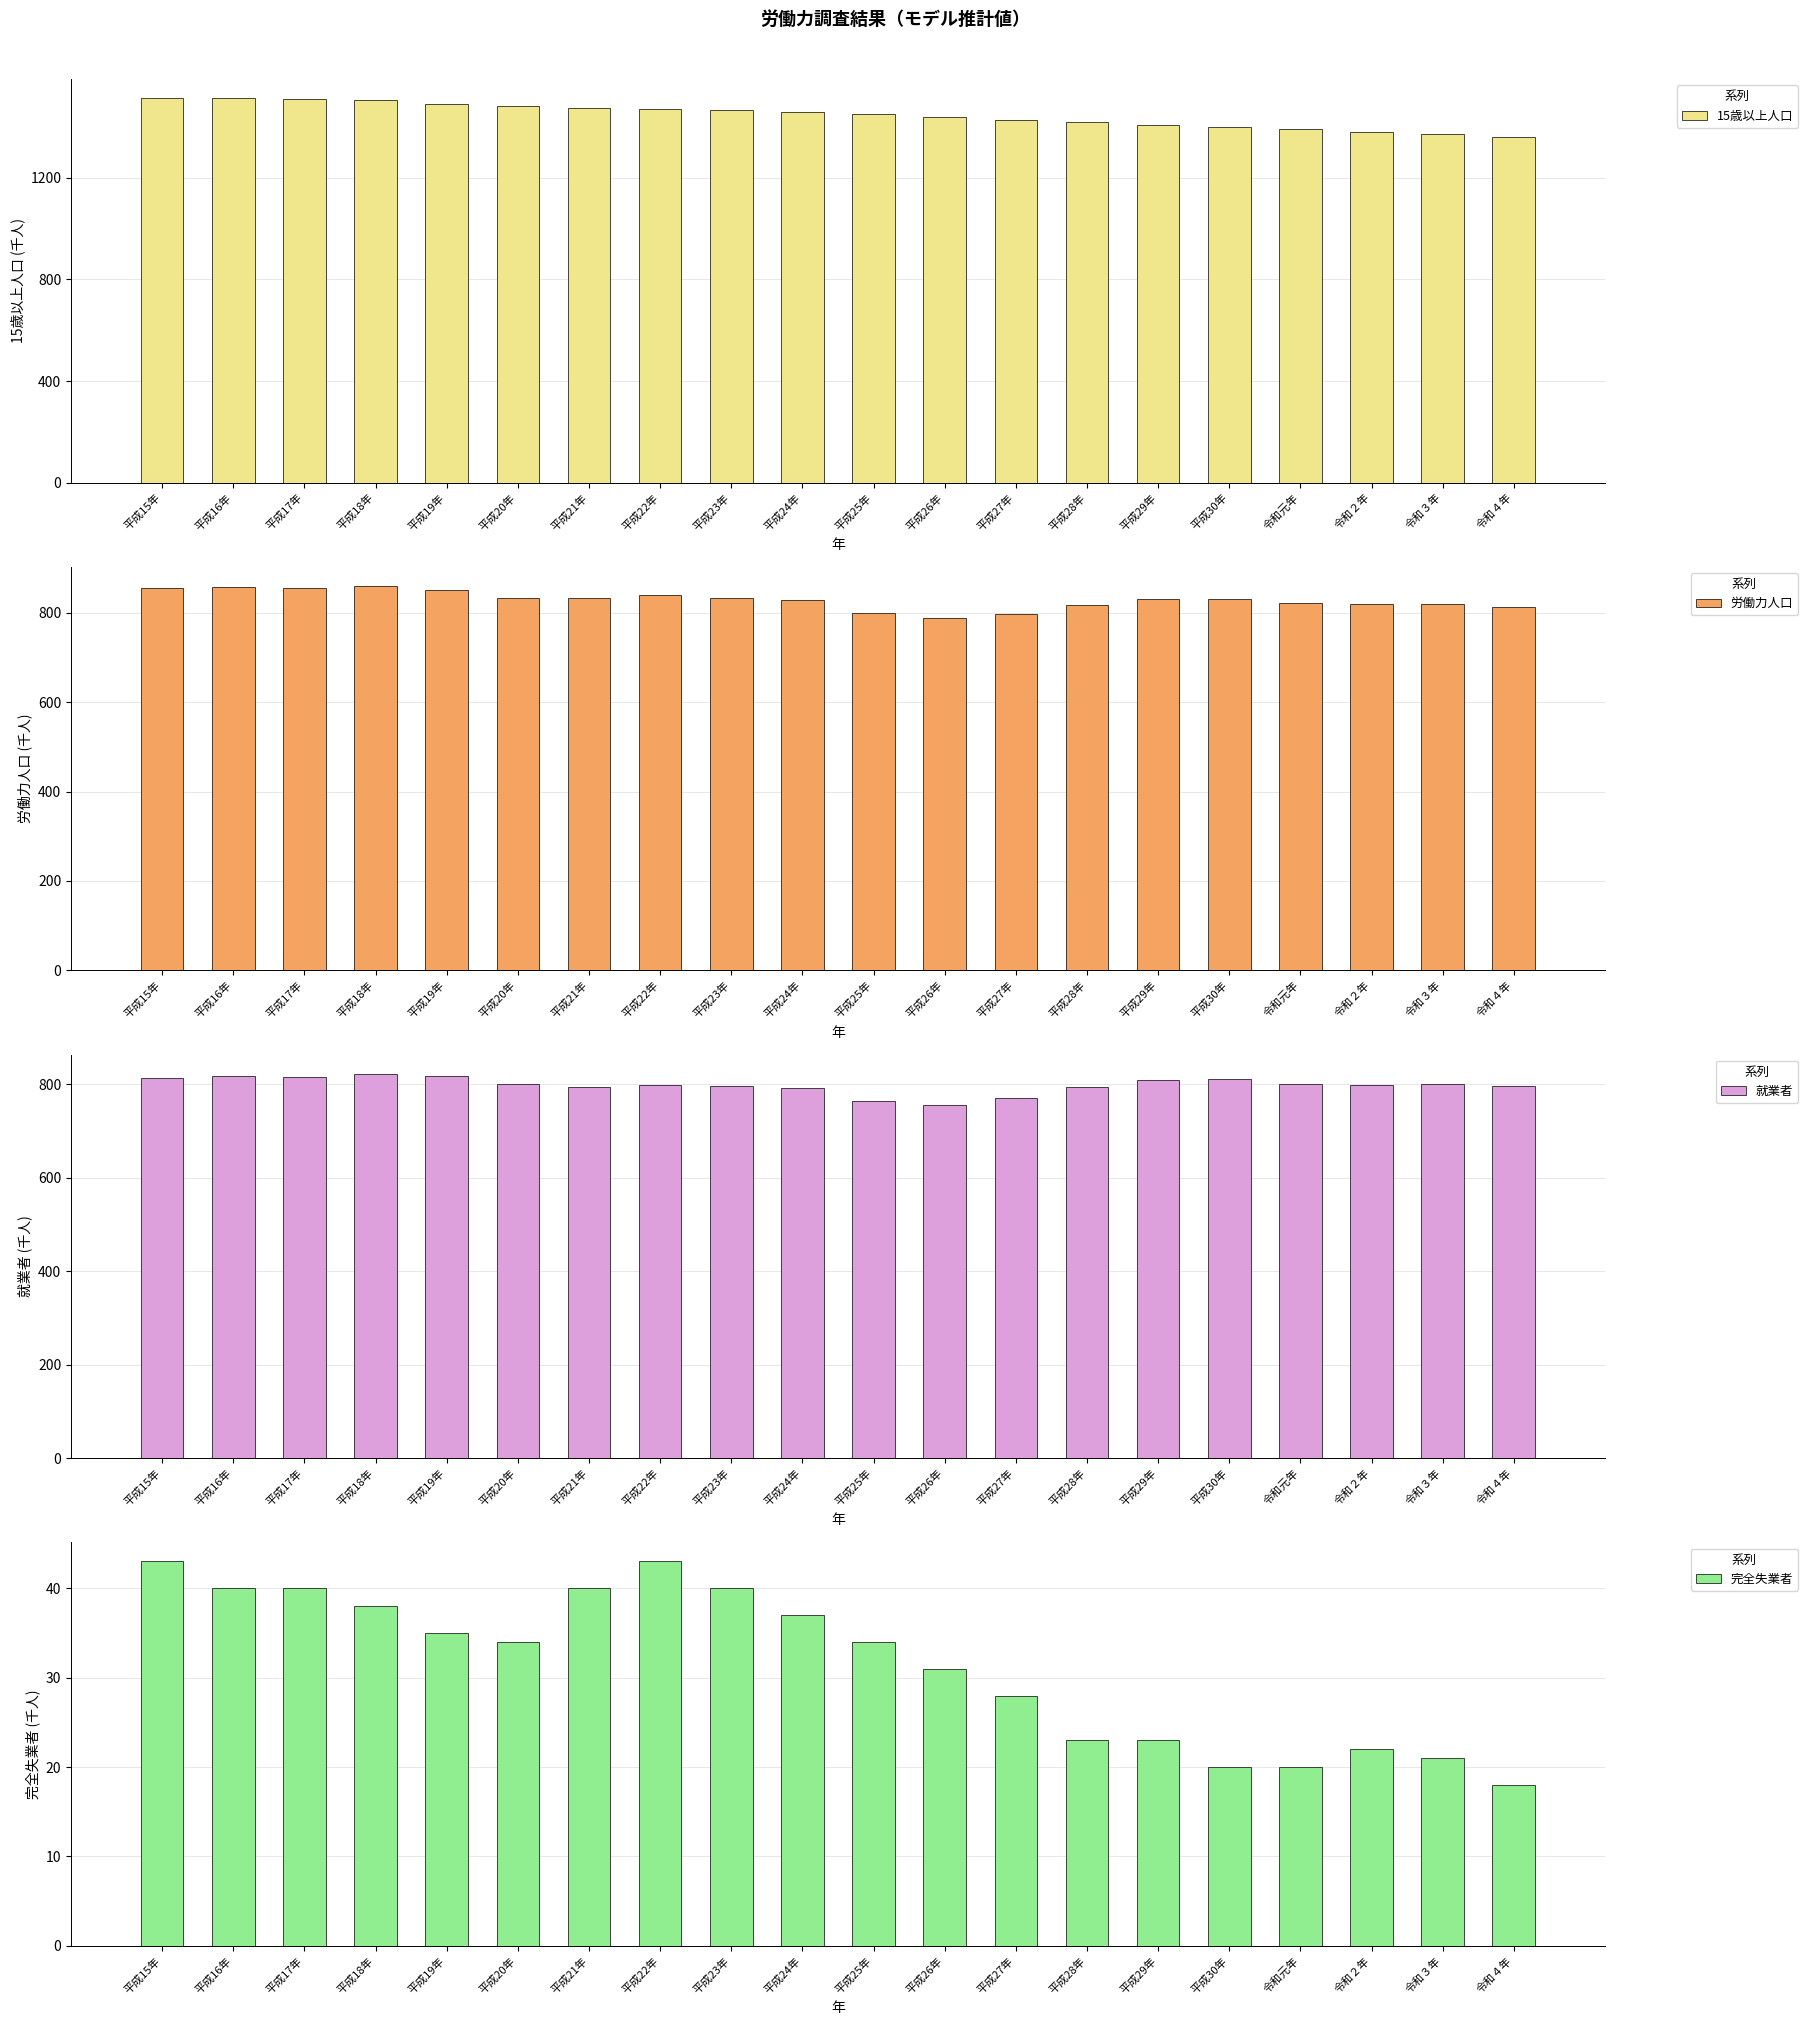

Which category has the lowest value across all series?

令和４年